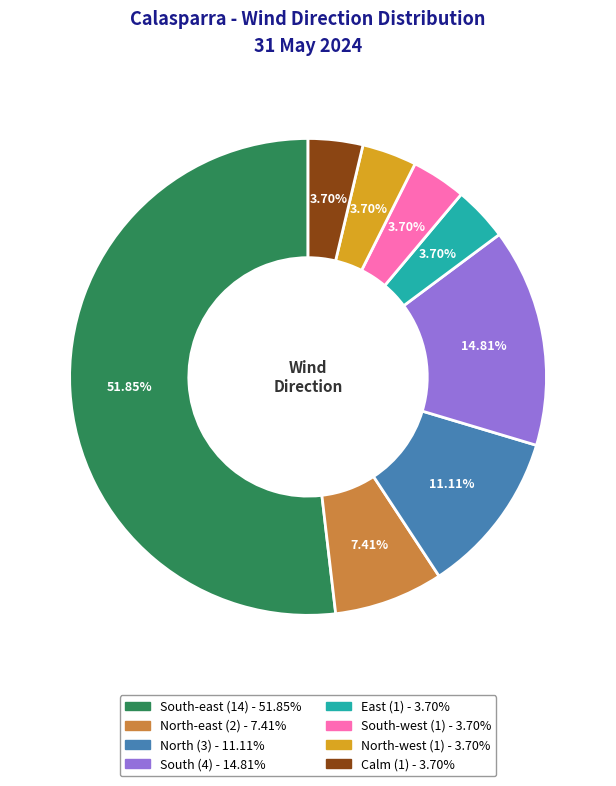

Does any single category account for the majority?

Yes